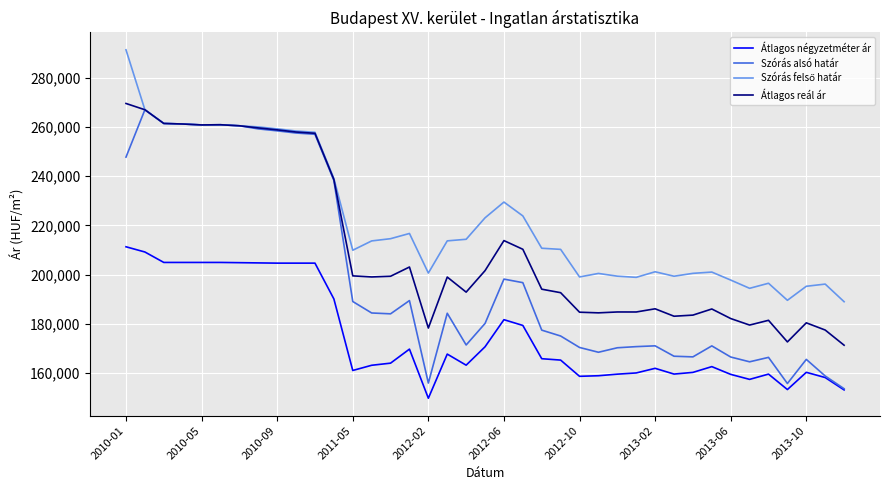

True or false: Átlagos négyzetméter ár and Átlagos reál ár intersect in this chart.

False